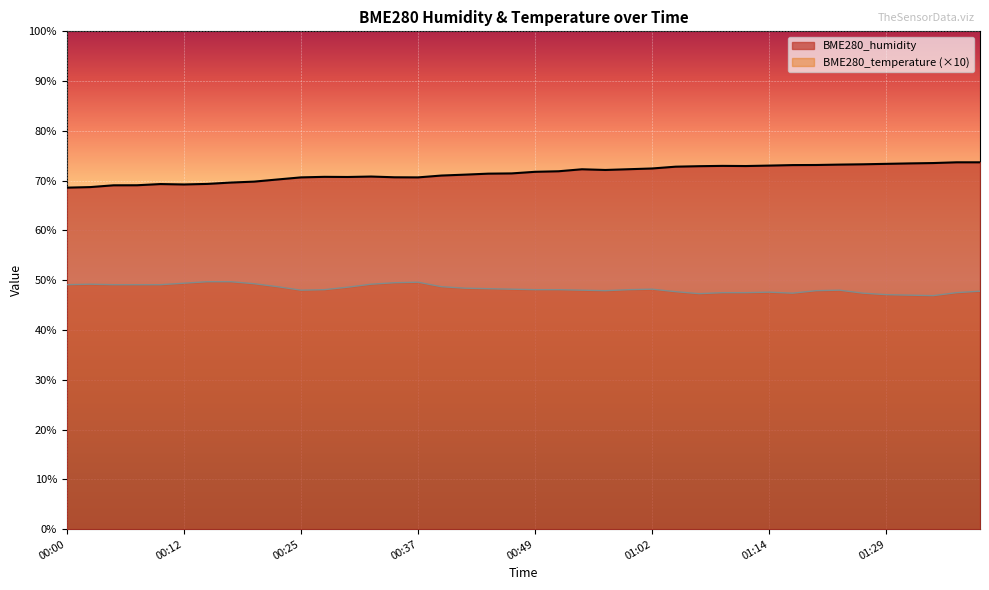

Reading left to right, what are all the values shown in this chart?

BME280_humidity: 00:00=68.6	00:03=68.7	00:05=69.1	00:07=69.1	00:10=69.3	00:12=69.2	00:15=69.3	00:17=69.6	00:20=69.8	00:22=70.2	00:25=70.7	00:27=70.8	00:30=70.7	00:32=70.8	00:35=70.7	00:37=70.7	00:39=71.0	00:42=71.2	00:44=71.4	00:47=71.5	00:49=71.8	00:52=71.9	00:54=72.3	00:57=72.2	00:59=72.3	01:02=72.5	01:04=72.8	01:07=72.9	01:09=73.0	01:12=72.9	01:14=73.0	01:17=73.1	01:19=73.2	01:22=73.2	01:27=73.3	01:29=73.4	01:32=73.5	01:34=73.5	01:37=73.7	01:39=73.7
BME280_temperature: 00:00=49.1	00:03=49.2	00:05=49.1	00:07=49.1	00:10=49.1	00:12=49.4	00:15=49.7	00:17=49.7	00:20=49.3	00:22=48.7	00:25=48.0	00:27=48.1	00:30=48.6	00:32=49.2	00:35=49.5	00:37=49.6	00:39=48.7	00:42=48.4	00:44=48.3	00:47=48.2	00:49=48.1	00:52=48.1	00:54=48.0	00:57=47.9	00:59=48.1	01:02=48.2	01:04=47.7	01:07=47.3	01:09=47.5	01:12=47.5	01:14=47.6	01:17=47.4	01:19=47.9	01:22=48.0	01:27=47.4	01:29=47.1	01:32=47.0	01:34=46.9	01:37=47.5	01:39=47.8